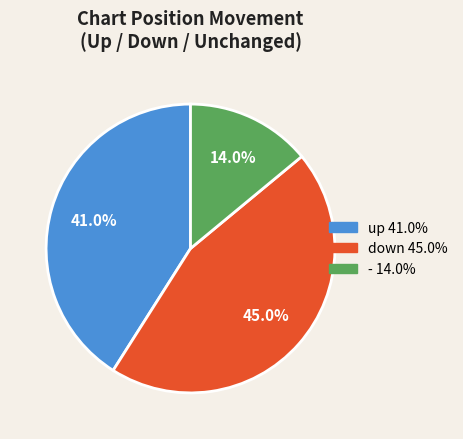

Rank the categories by value from highest to lowest.

down, up, -